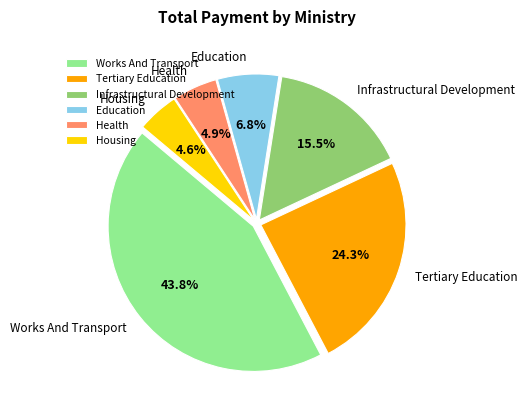

To the nearest percent, what is the average slice percentage?

17%